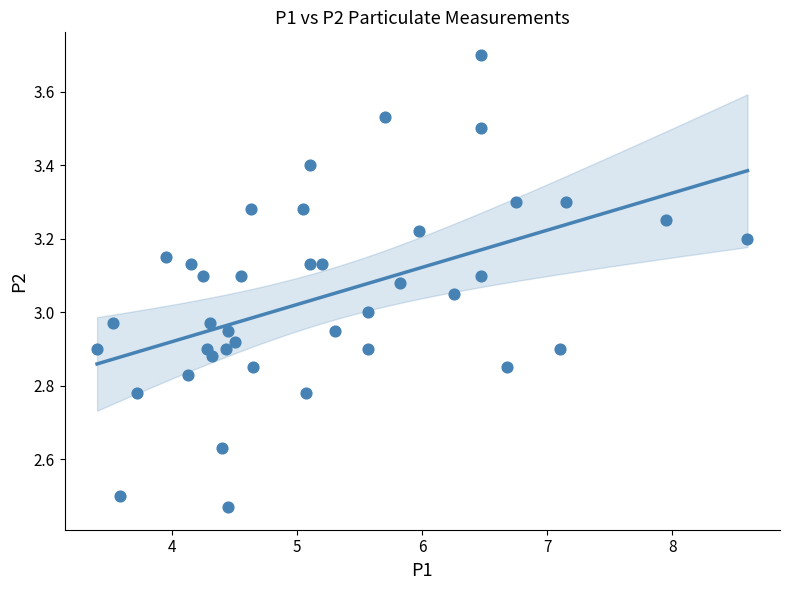

What is the range of Y values (max minus min)?

1.2